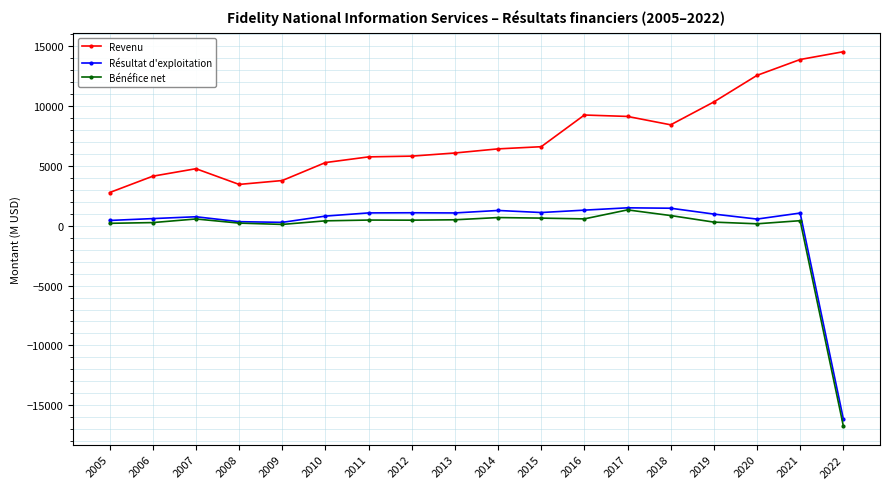

At which category is the sum across all series the highest?

2021